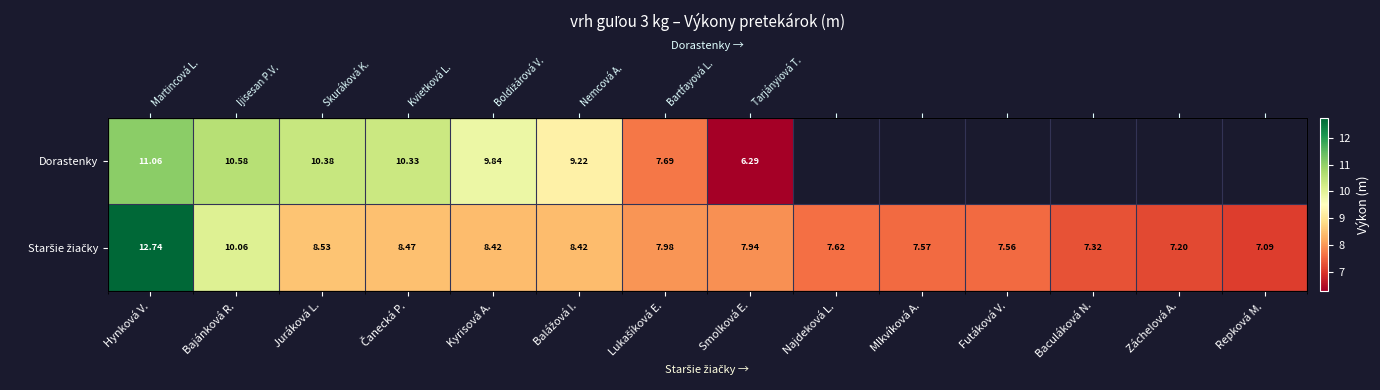

At which category is the sum across all series the highest?

Hynková V.